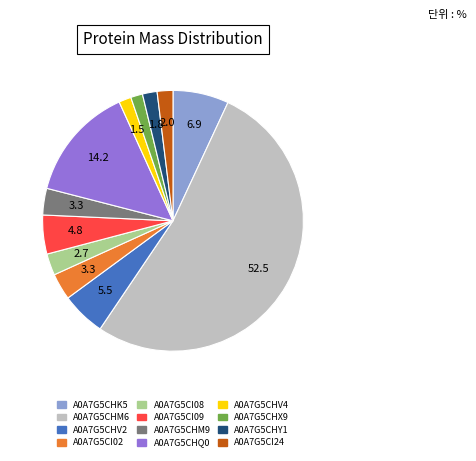

How many segments does this pie chart have?

12